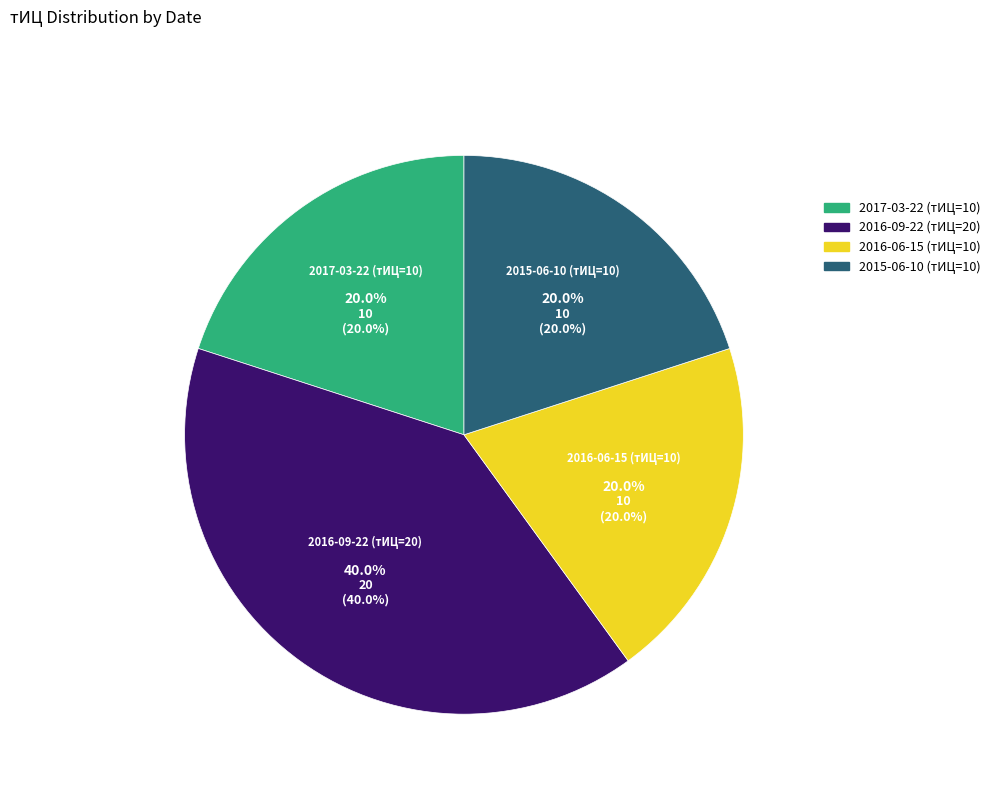

Combined, what portion of the pie is 2017-03-22 (тИЦ=10) and 2016-09-22 (тИЦ=20)?

60.0%